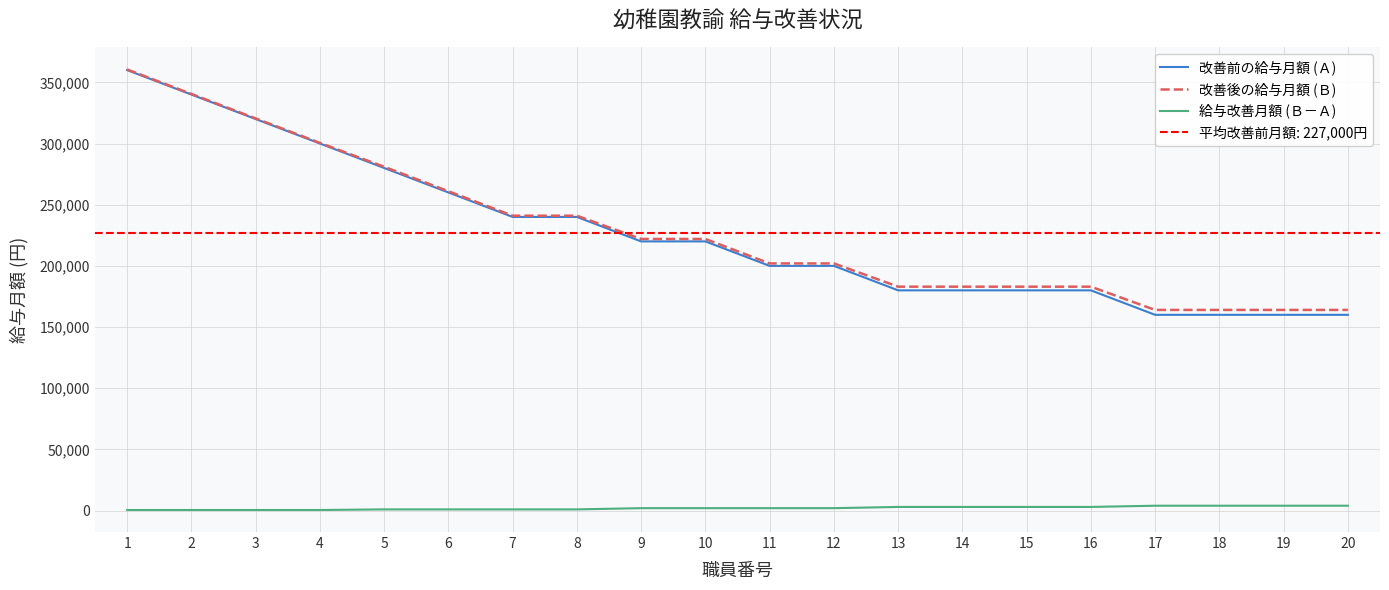

What is the difference between the 改善前の給与月額 (Ａ) values at 1 and 16?

180000